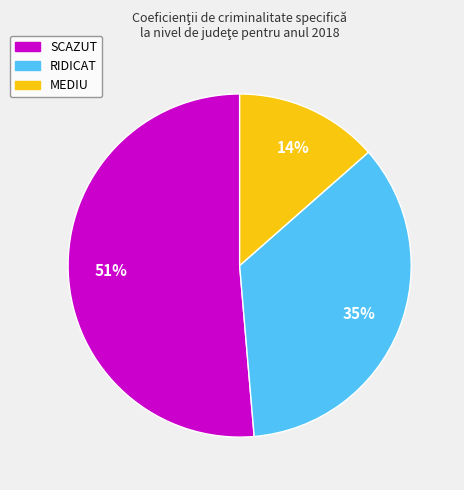

To the nearest percent, what is the average slice percentage?

33%